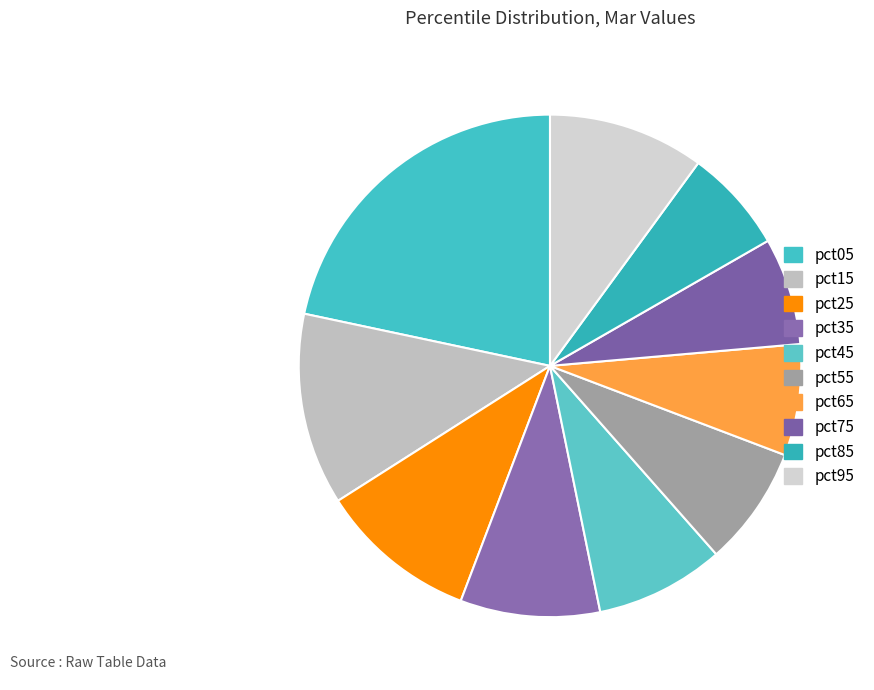

How many segments does this pie chart have?

10